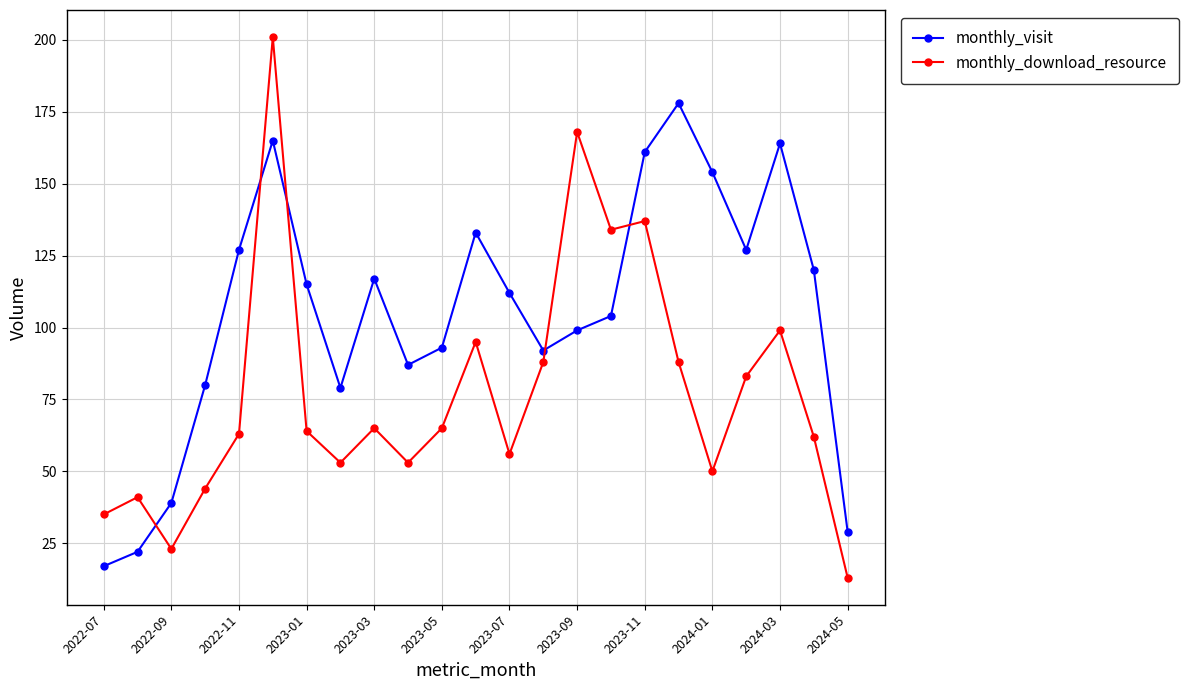

What is the average value of the monthly_download_resource series?

77